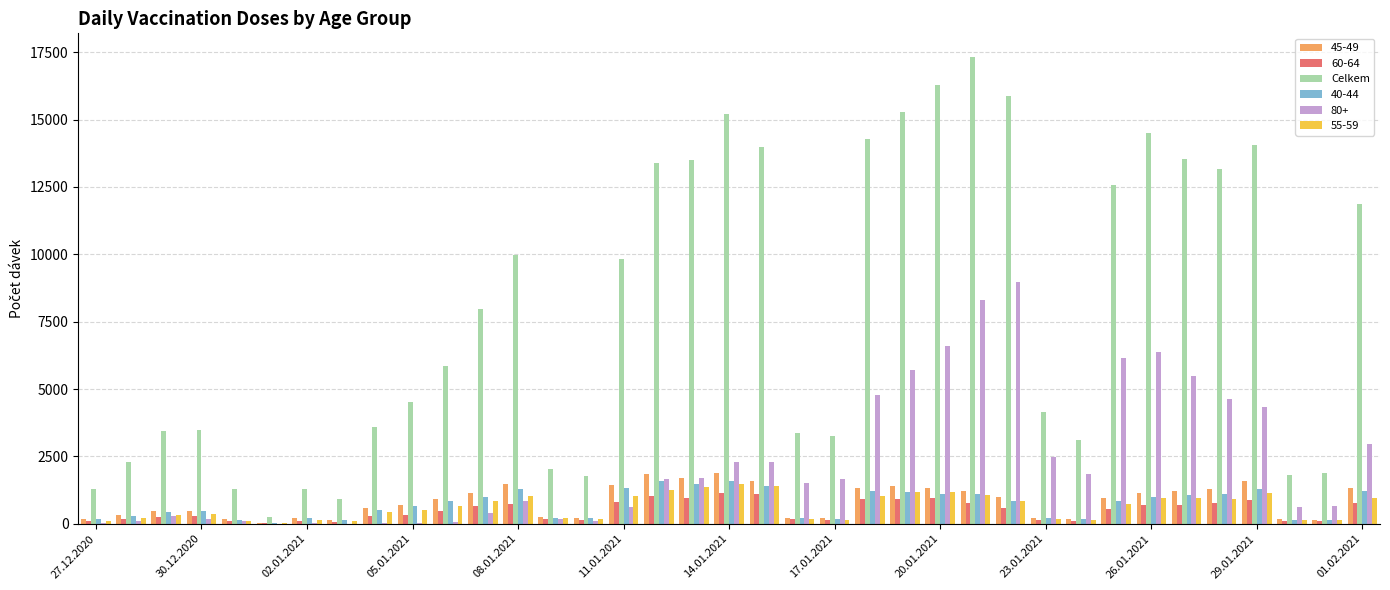

What is the maximum value for Celkem?

17331